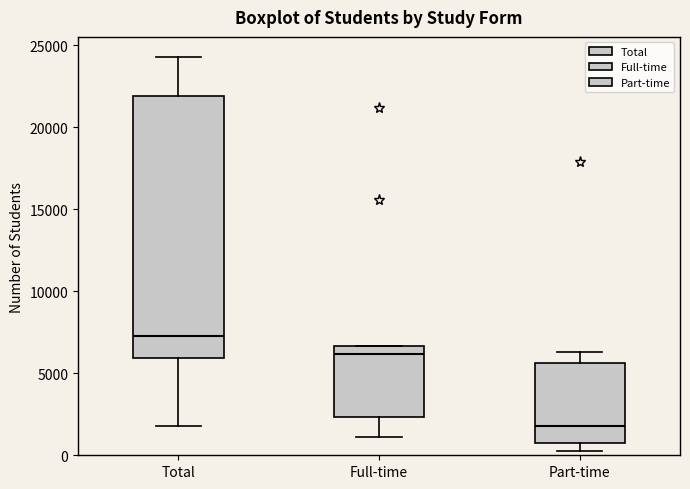

Reading left to right, read every box against the y-axis: the position of its median line, the range the box covers, and the ends of its whiskers. The values are not printed on the chart, so give them approximately, as read against the axis.

Total: median 7500, box 6000 to 22000, whiskers 2000 to 24500
Full-time: median 6000, box 2500 to 6500, whiskers 1000 to 6500
Part-time: median 2000, box 1000 to 5500, whiskers 500 to 6500